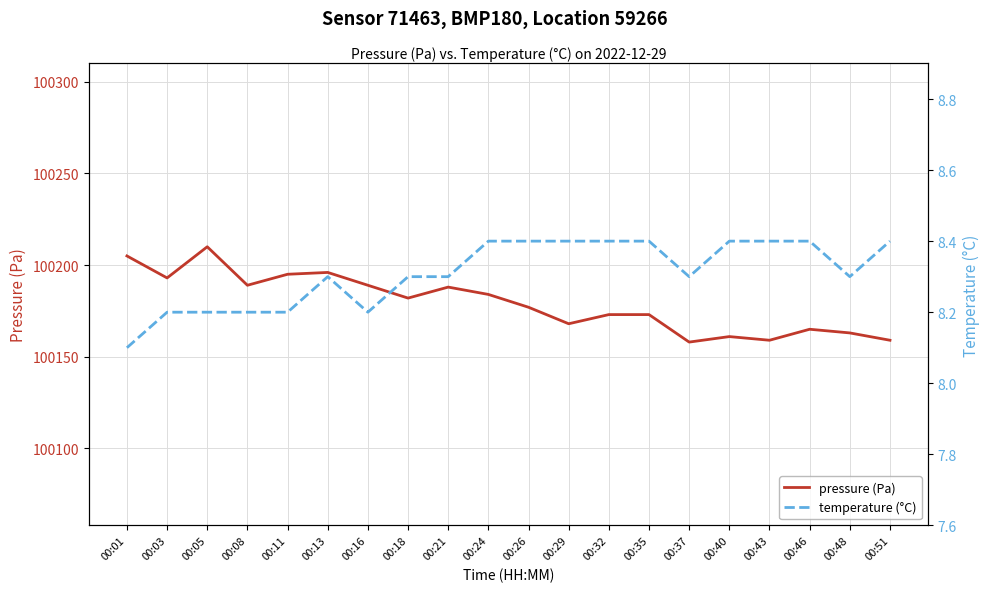

How many data points in pressure (Pa) are above 100182?

9